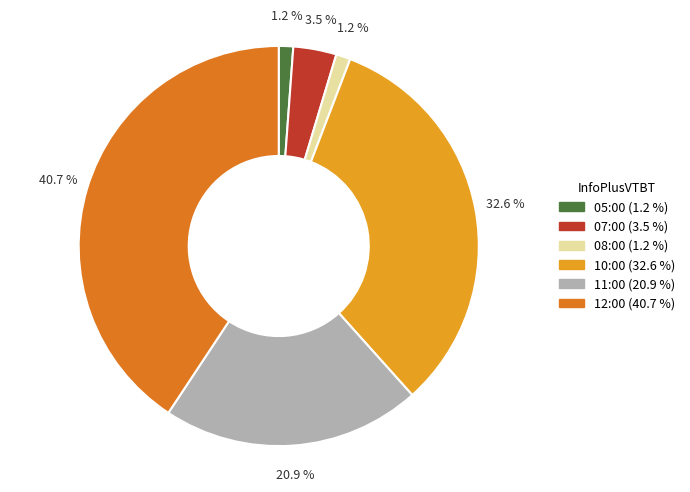

Combined, what portion of the pie is 05:00 and 11:00?

22.1%